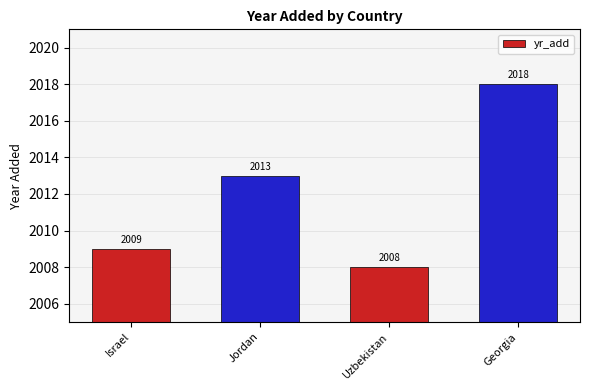

At which category does the chart reach its minimum across all series?

Uzbekistan